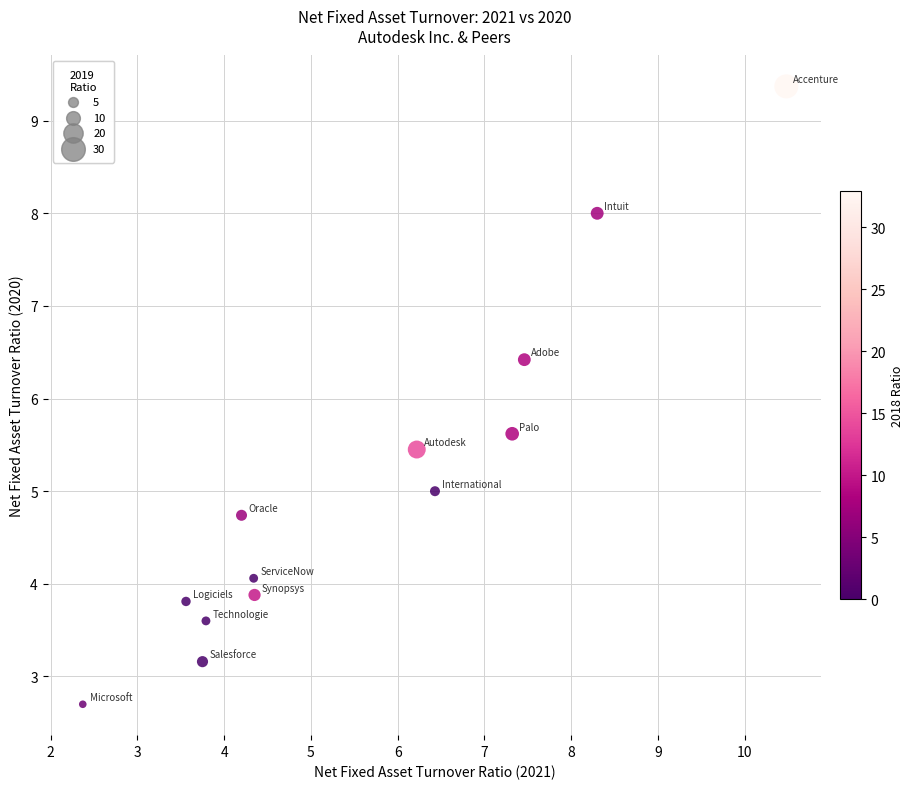

List the coordinates of all points as (Y, X) pairs, reading left to right.

(2.7, 2.4)  (3.8, 3.6)  (3.2, 3.8)  (3.6, 3.8)  (4.7, 4.2)  (4.1, 4.3)  (3.9, 4.3)  (5.5, 6.2)  (5.0, 6.4)  (5.6, 7.3)  (6.4, 7.5)  (8.0, 8.3)  (9.4, 10.5)